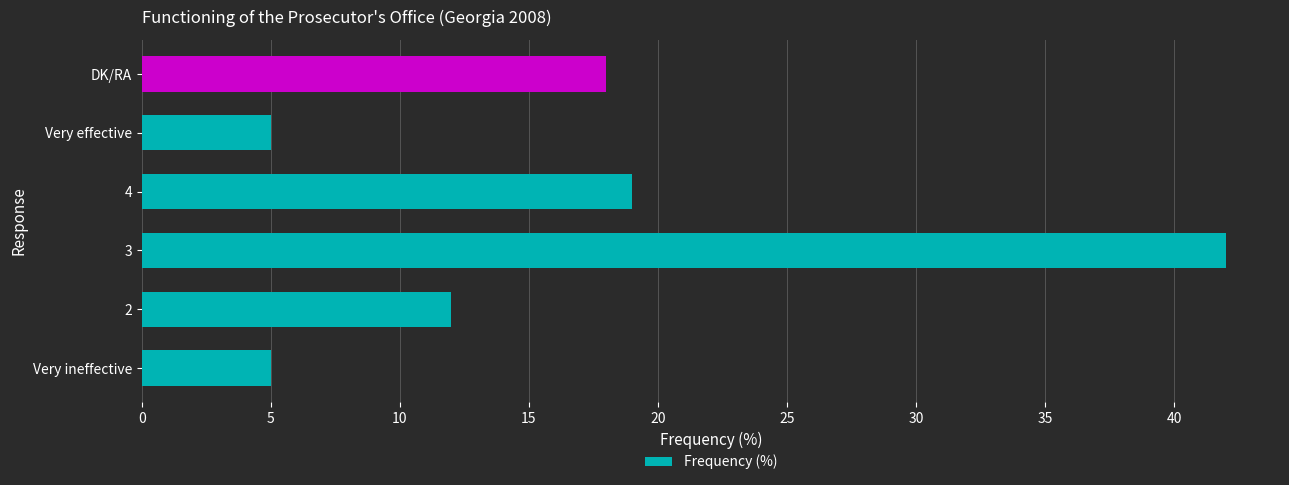

True or false: the data shows 12 at 2.

True